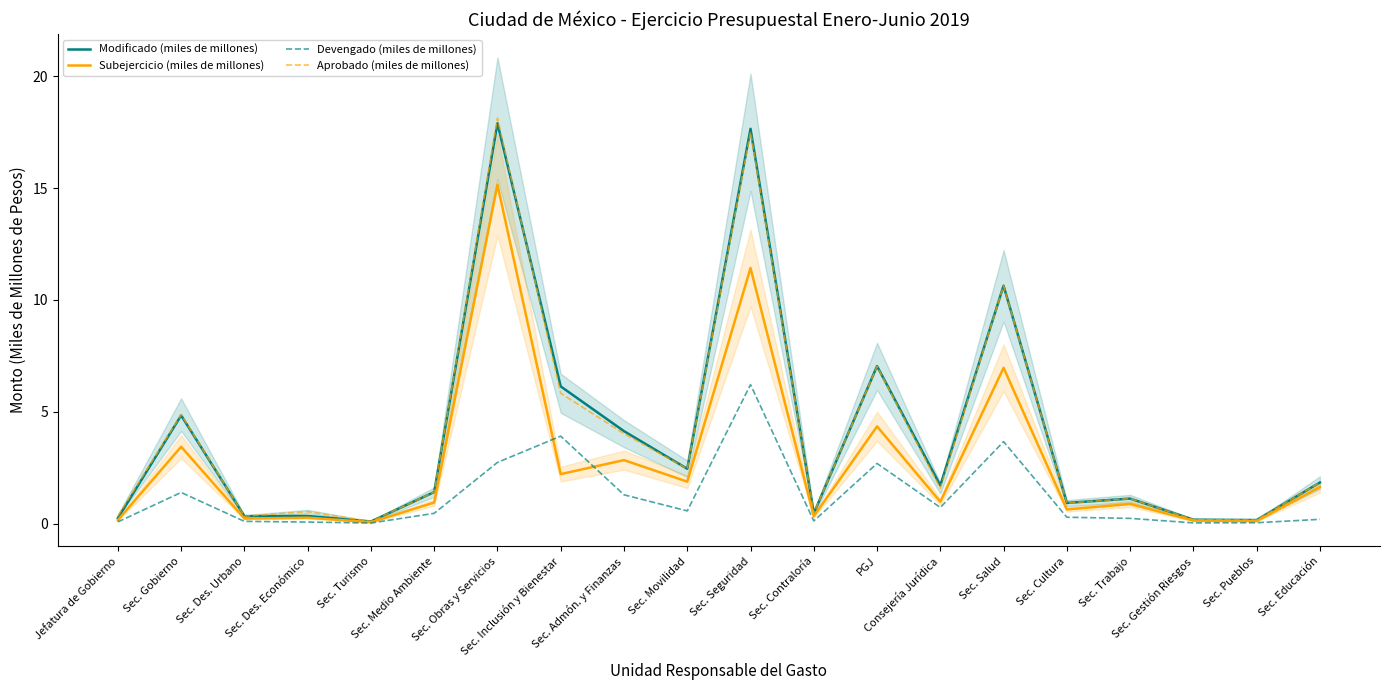

Reading left to right, extract all data points from this chart.

Modificado (miles de millones): 0.3	4.8	0.3	0.3	0.1	1.4	17.9	6.1	4.1	2.5	17.6	0.5	7.0	1.7	10.6	0.9	1.1	0.2	0.2	1.8
Subejercicio (miles de millones): 0.2	3.4	0.2	0.3	0.1	0.9	15.2	2.2	2.8	1.9	11.4	0.3	4.3	1.0	7.0	0.6	0.9	0.1	0.1	1.6
Devengado (miles de millones): 0.1	1.4	0.1	0.1	0.0	0.5	2.7	3.9	1.3	0.6	6.2	0.1	2.7	0.7	3.7	0.3	0.2	0.0	0.0	0.2
Aprobado (miles de millones): 0.4	4.9	0.3	0.5	0.1	1.4	18.1	5.8	4.0	2.5	17.5	0.5	7.0	1.6	10.6	0.9	1.1	0.2	0.2	1.8